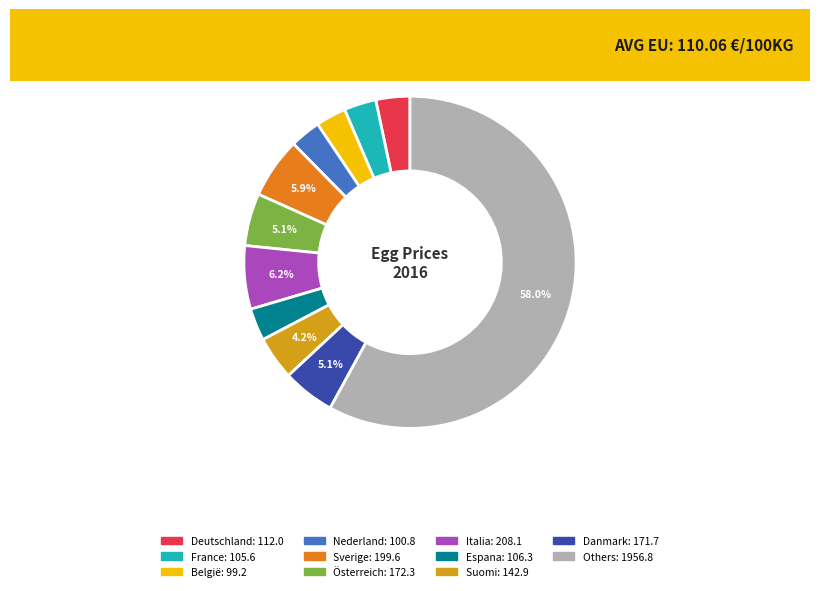

How many segments does this pie chart have?

11